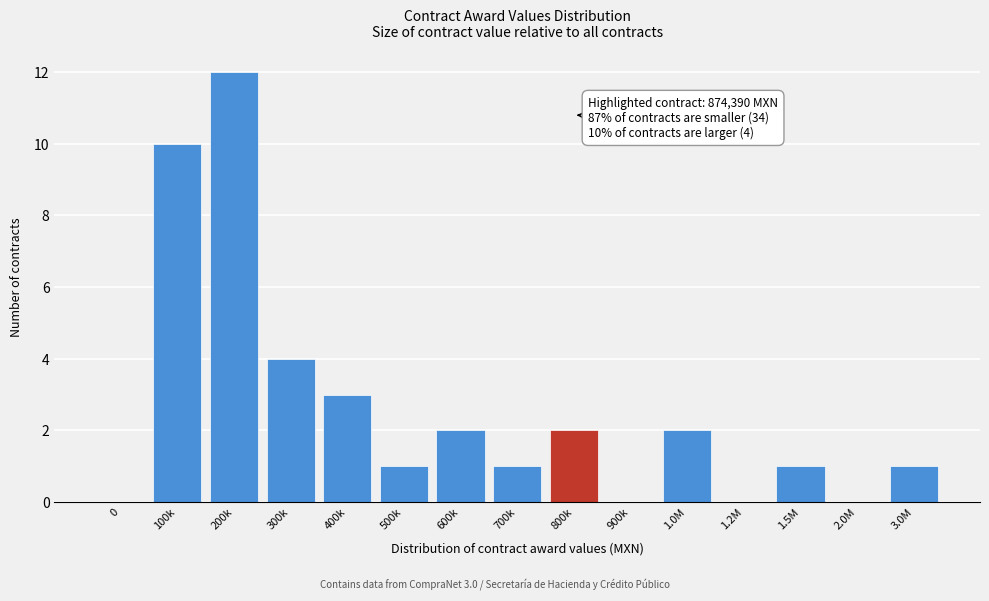

Reading right to left, list all the values displayed in this chart.

3.0M=1	2.0M=0	1.5M=1	1.2M=0	1.0M=2	900k=0	800k=2	700k=1	600k=2	500k=1	400k=3	300k=4	200k=12	100k=10	0=0